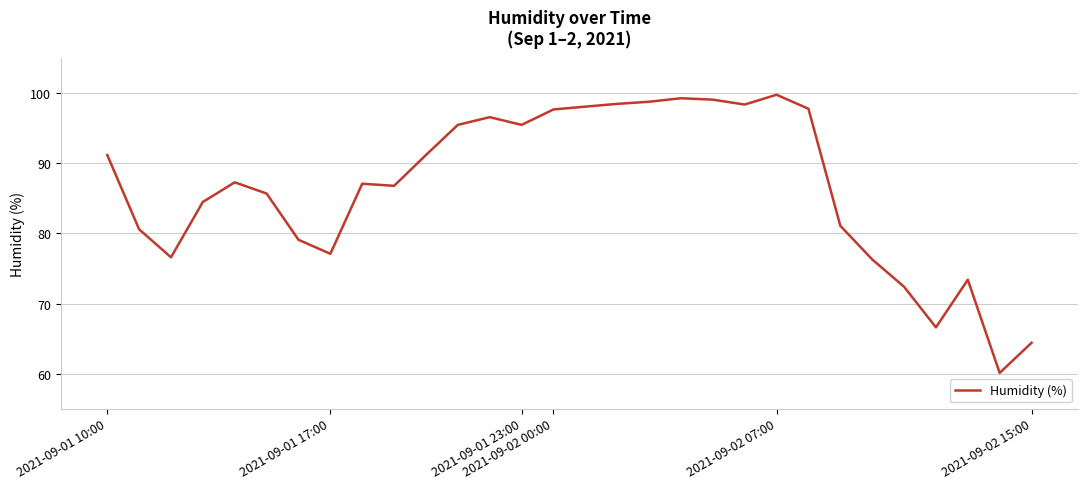

What is the minimum value shown in the chart?

60.1